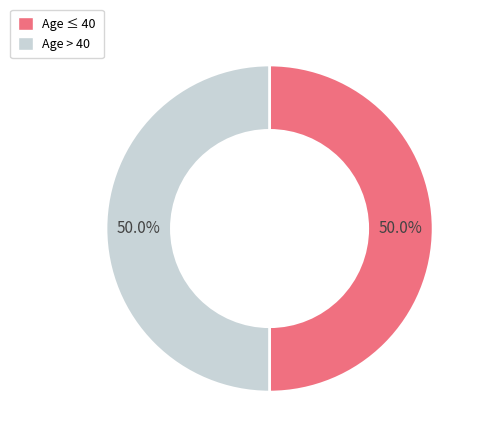

What is the ratio of the value at Age ≤ 40 to the value at Age > 40?

1.0